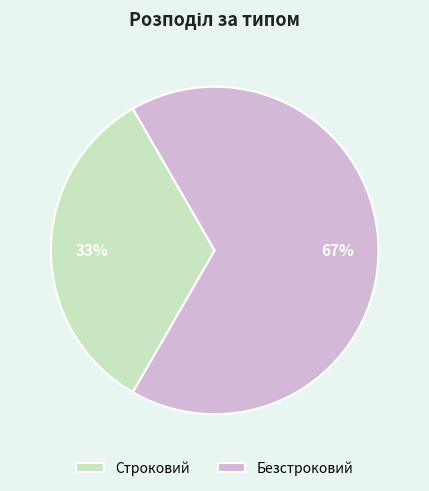

To the nearest percent, what is the average slice percentage?

50%